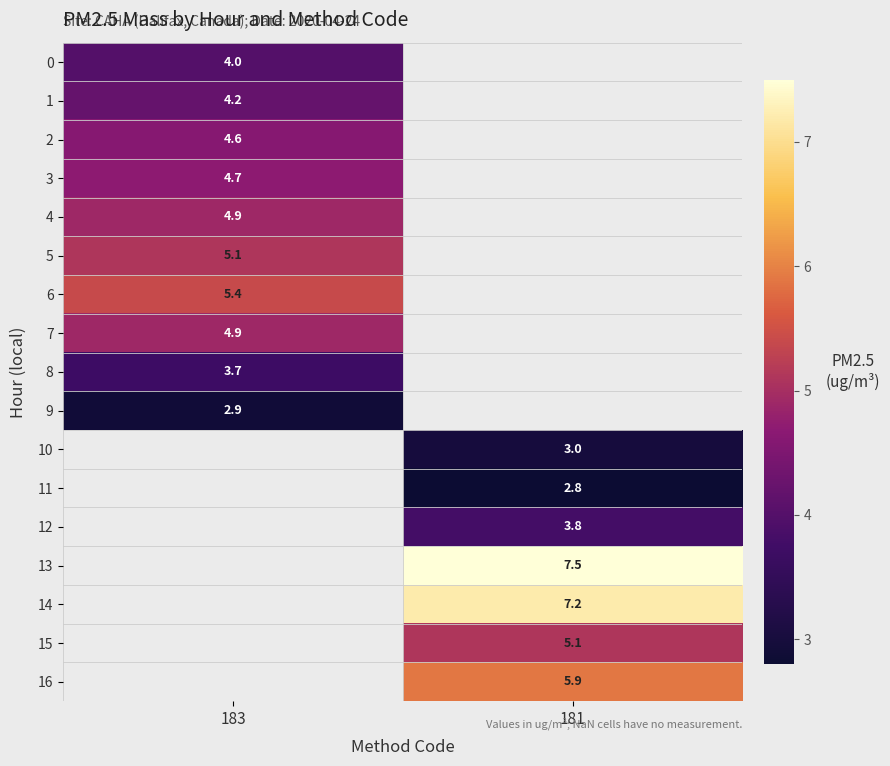

True or false: 11 has a value of 1.8 at 181.

False